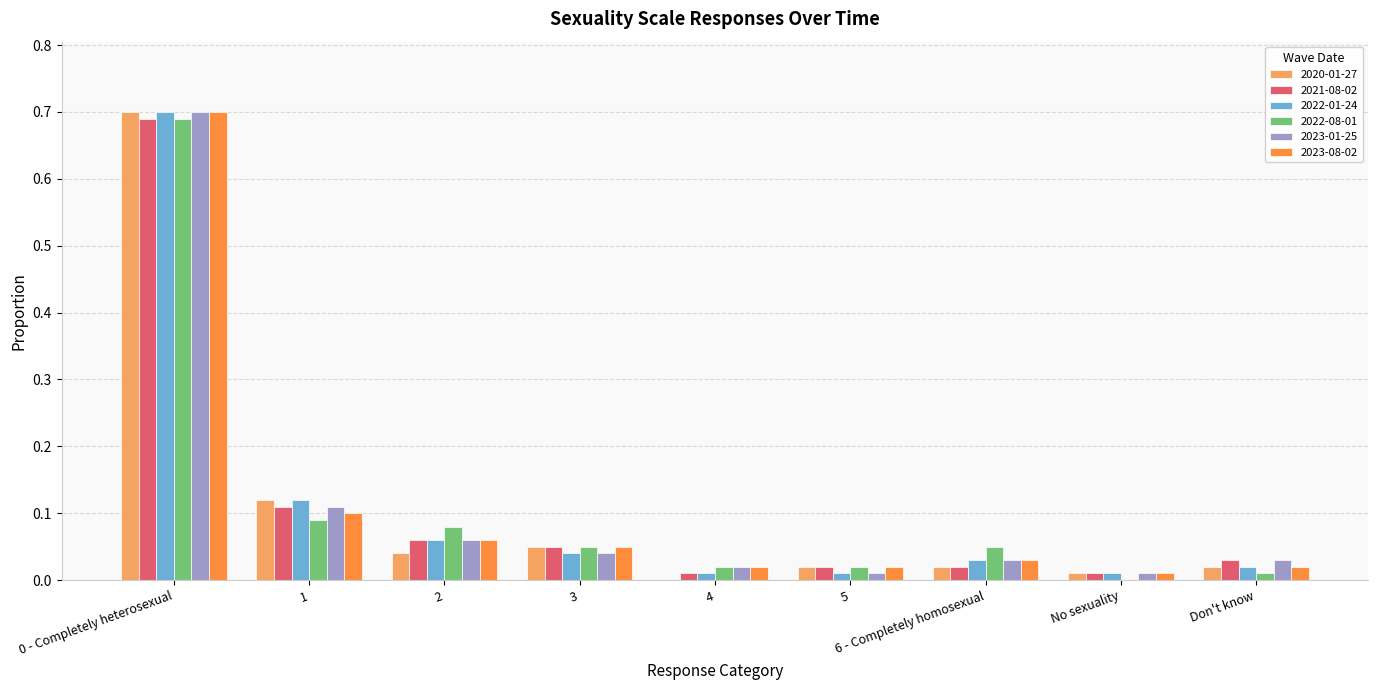

Is the value of 2023-08-02 at No sexuality greater than the value of 2020-01-27 at 0 - Completely heterosexual?

No